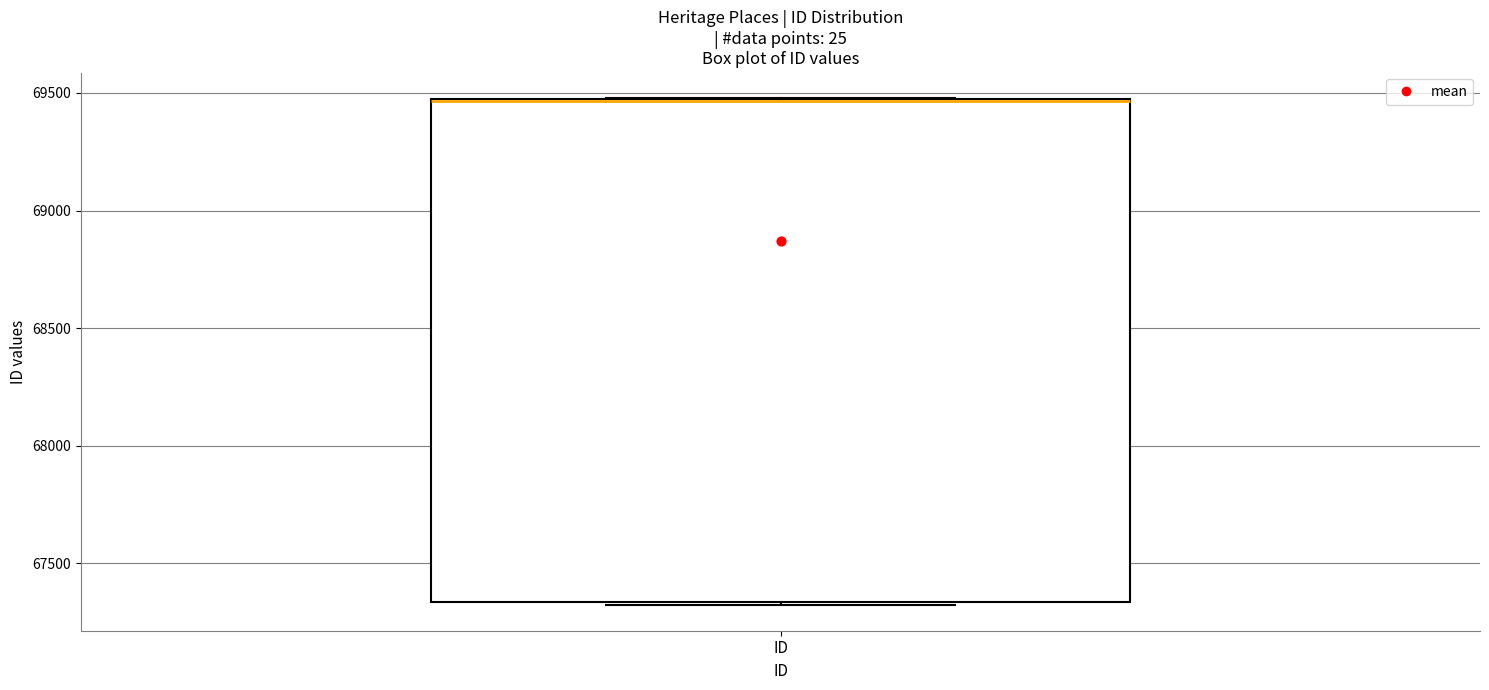

Transcribe this box plot: give where the median line is, the range the box spans, and where the two whiskers end, as read against the y-axis. The values are not printed on the chart, so give them approximately, as read against the axis.

median 69450 (drawn on the box's upper edge), box 67350 to 69450, whiskers 67300 to 69500